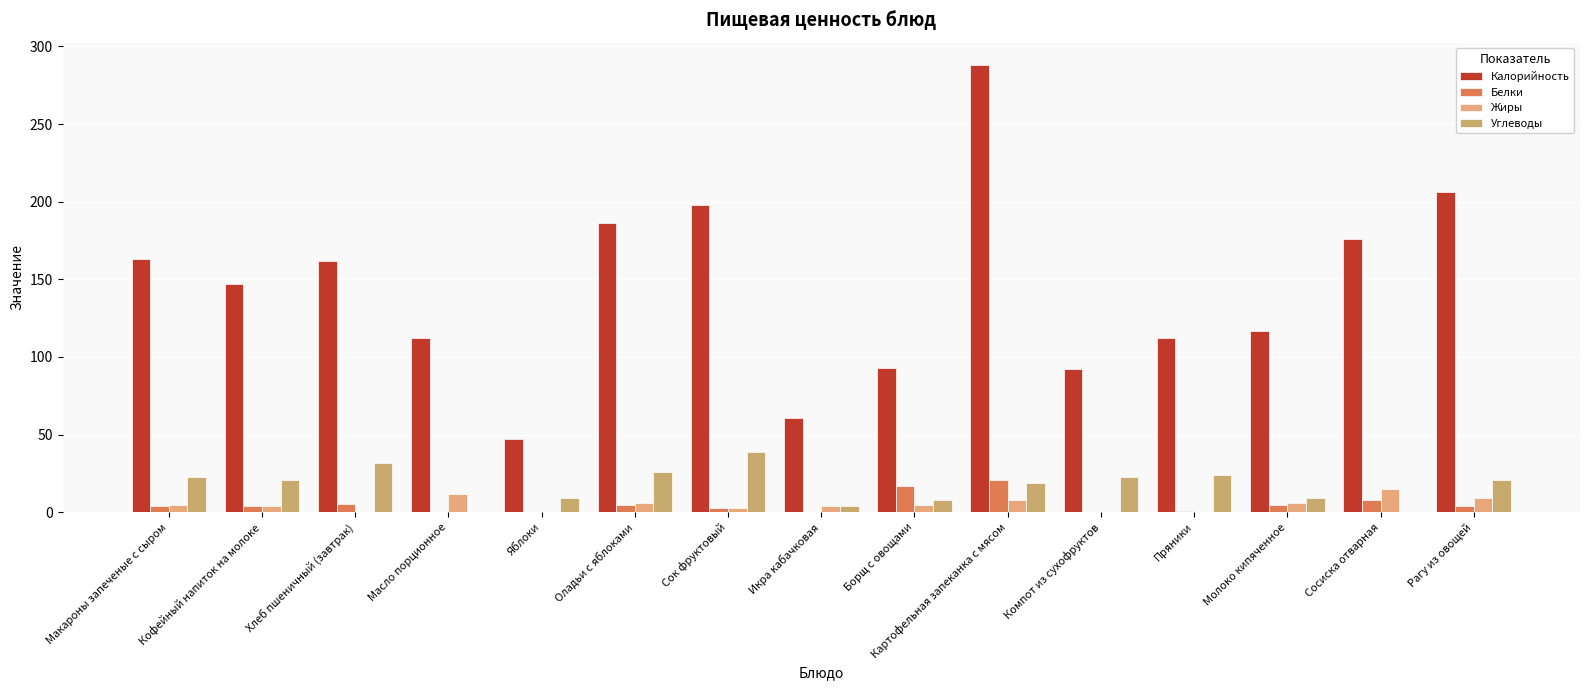

What is the maximum value for Жиры?

15.0